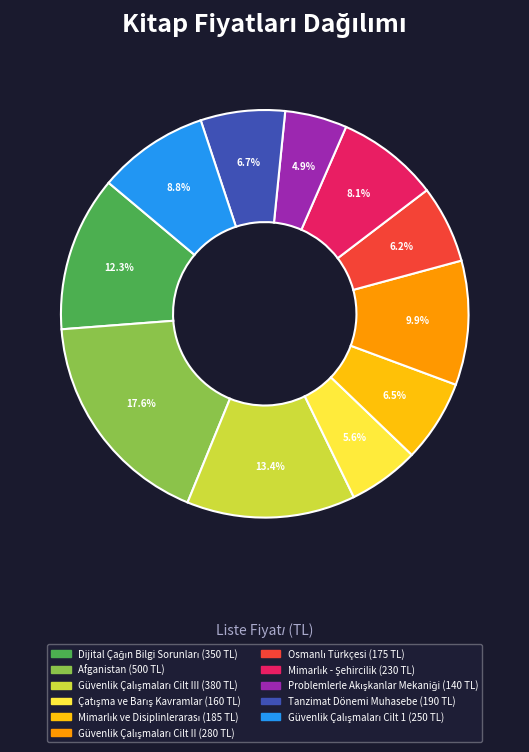

Does any single category account for the majority?

No